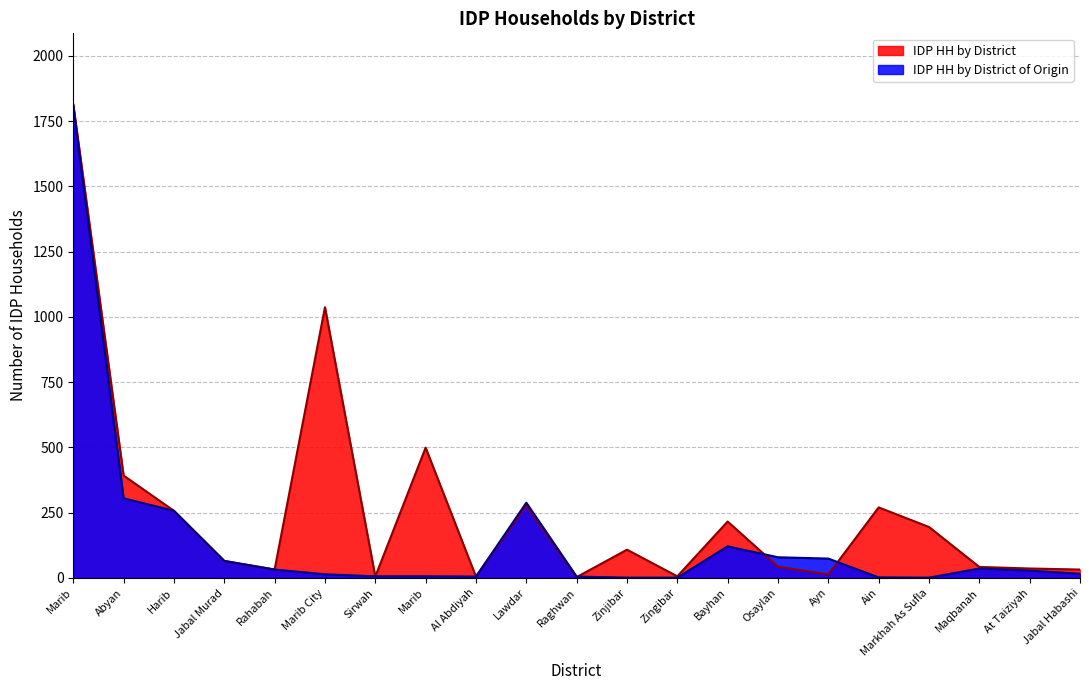

How many lines are shown in the chart?

2